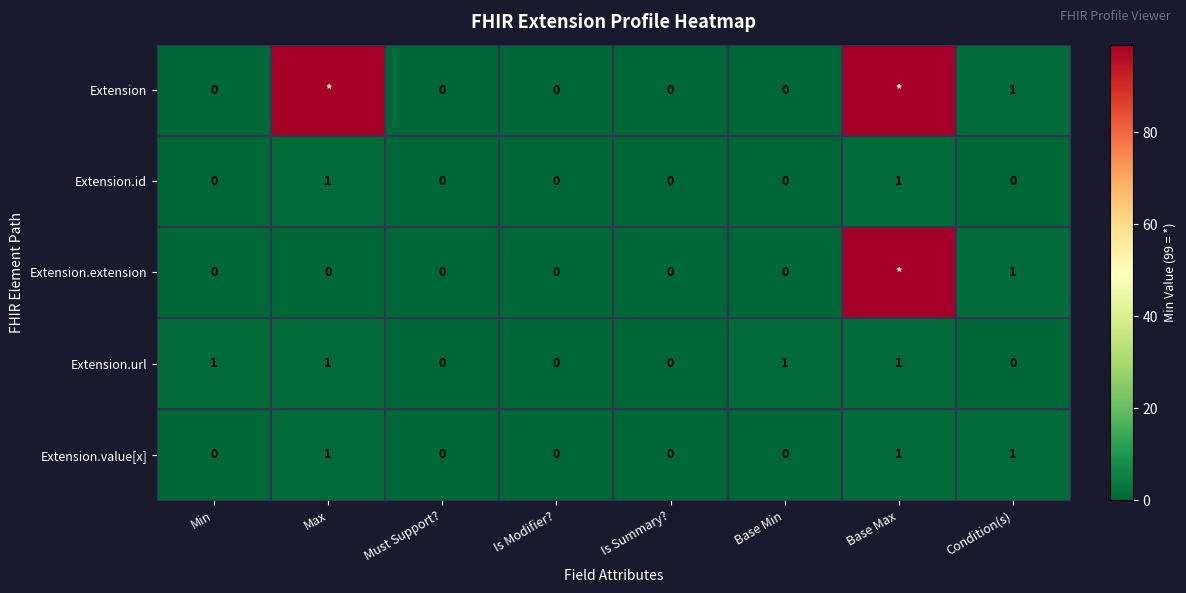

Which has a higher value, Max or Base Min?

Max